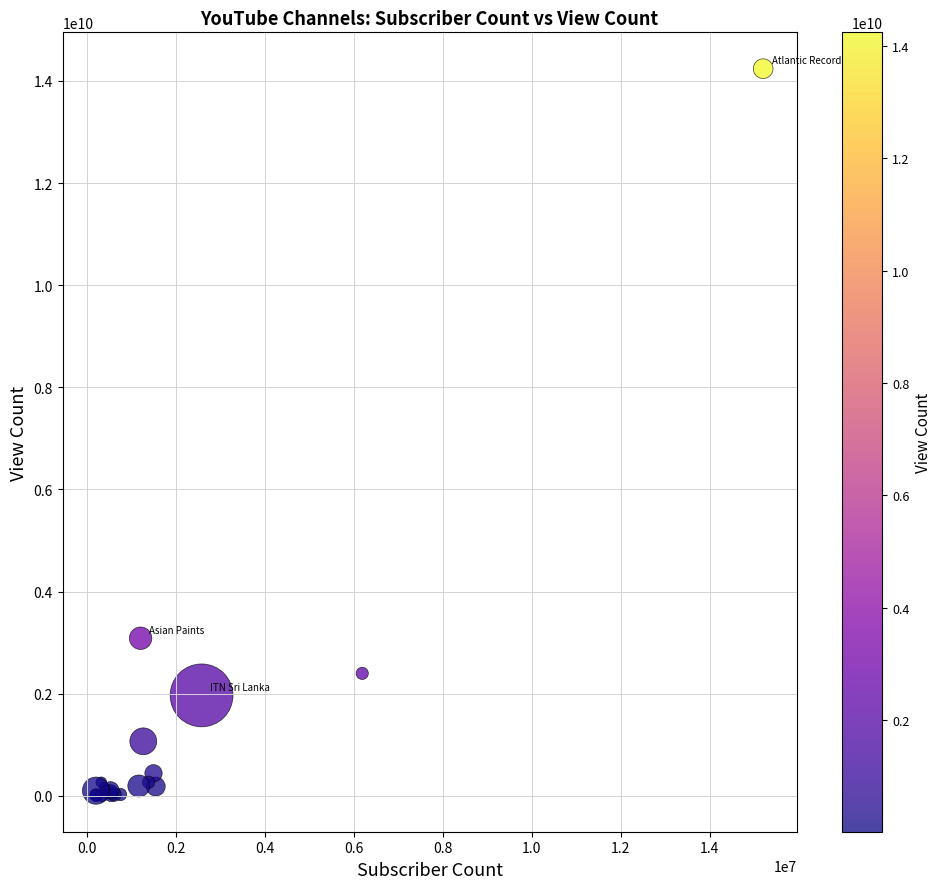

What Y value in the scatter plot is closest to 7125169282?

3087258031